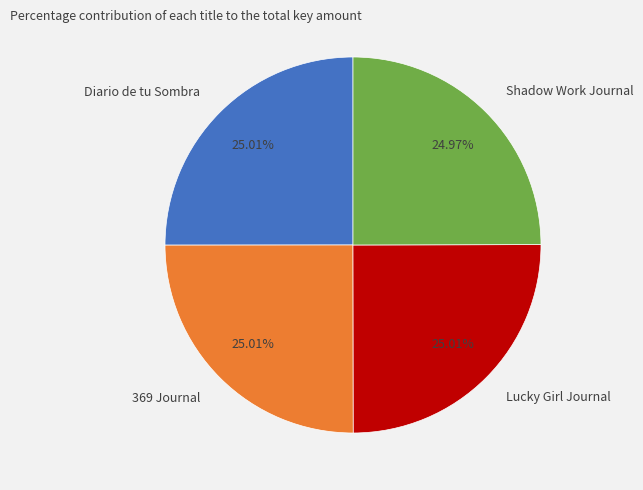

Is the sum of 369 Journal and Lucky Girl Journal greater than half?

Yes